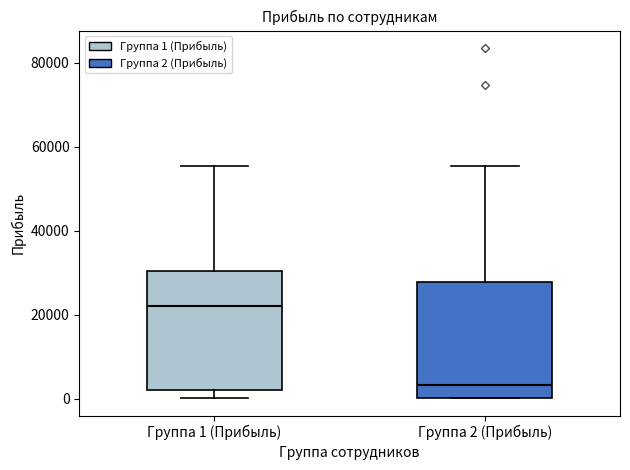

Where is the upper edge of the box for Группа 1 (Прибыль) on the y-axis? The values are not printed on the chart, so give them approximately, as read against the axis.

30000